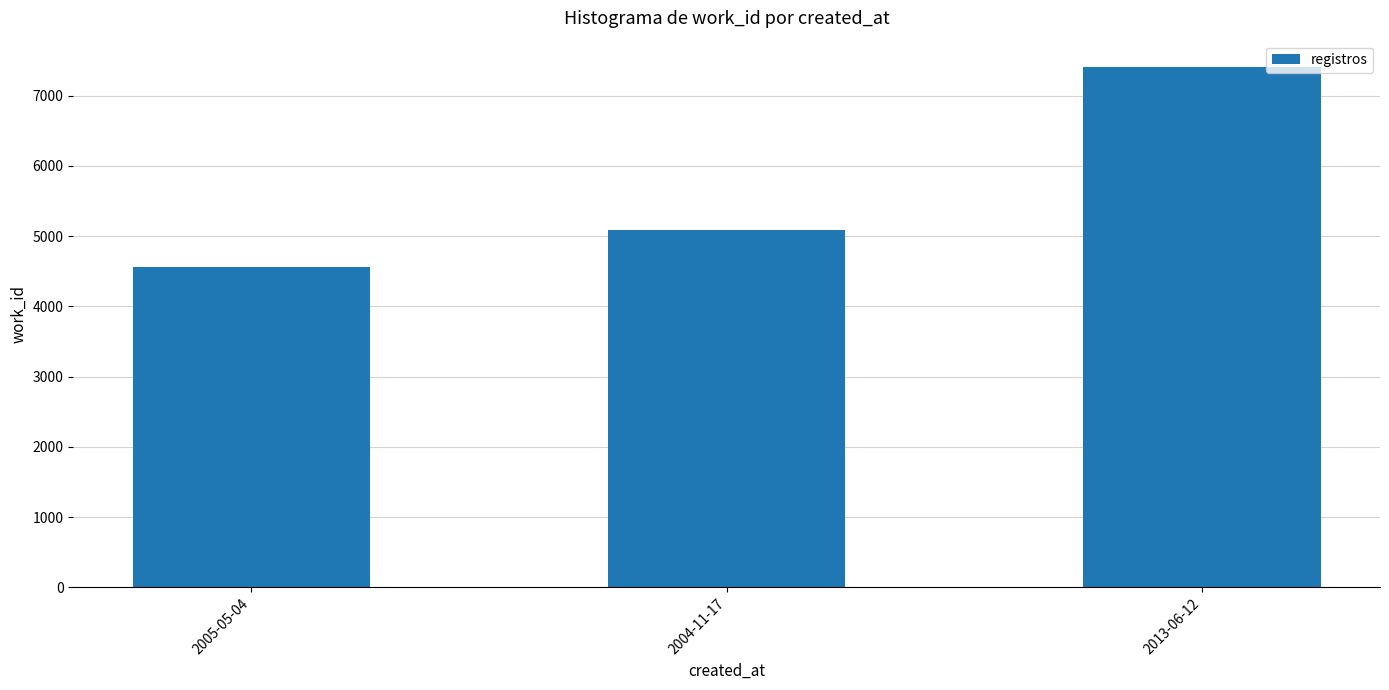

What is the difference between the values at 2013-06-12 and 2004-11-17?

2322